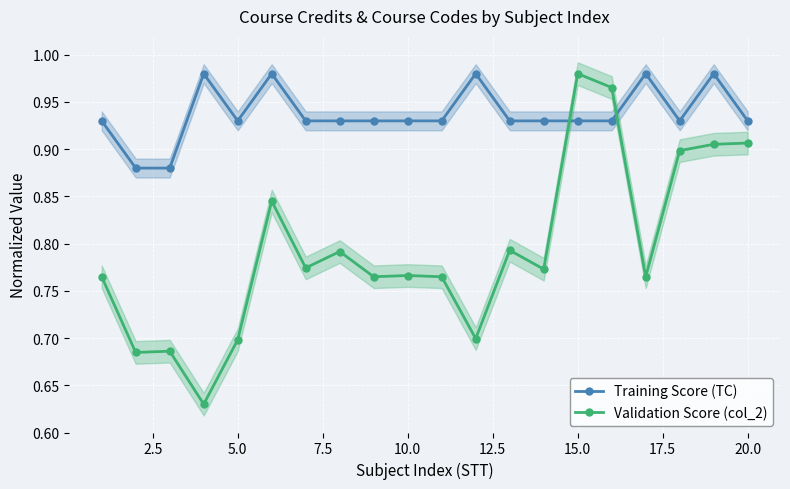

The value of Validation Score (col_2) at 15.0 is 0.4. True or false?

False